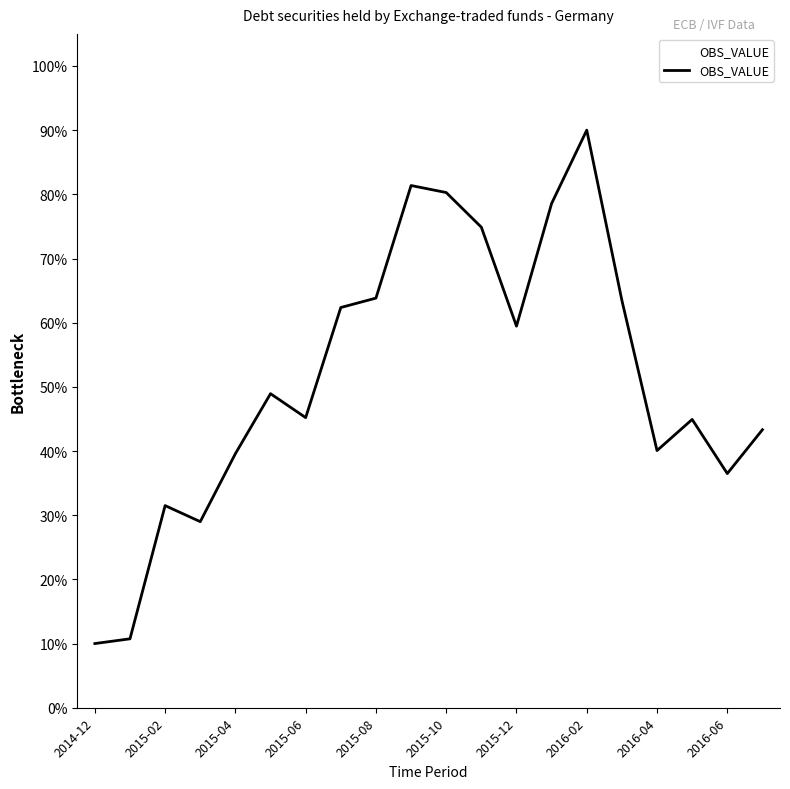

How many series are shown in this chart?

1